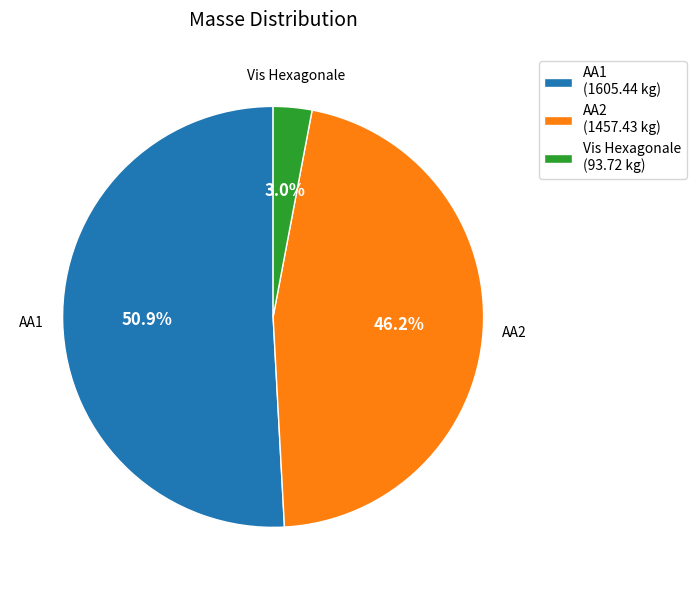

What percentage do Vis Hexagonale and AA1 together represent?

53.8%